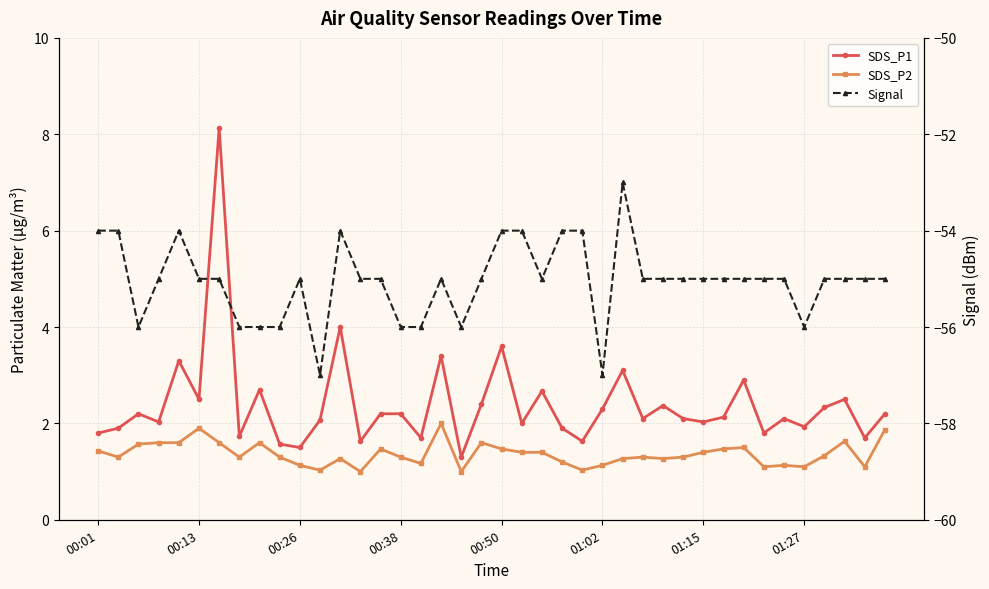

How many distinct data groups are displayed?

3